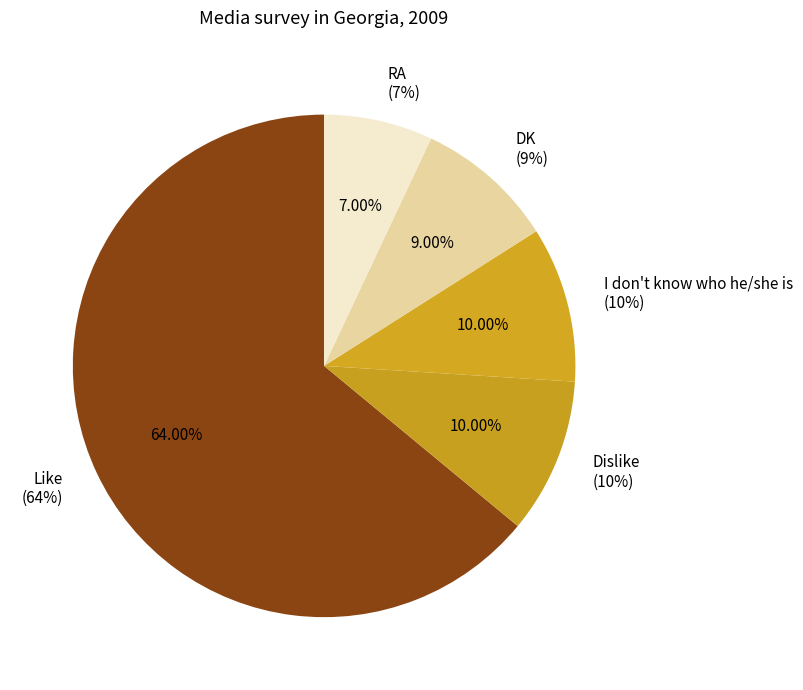

How many segments does this pie chart have?

5